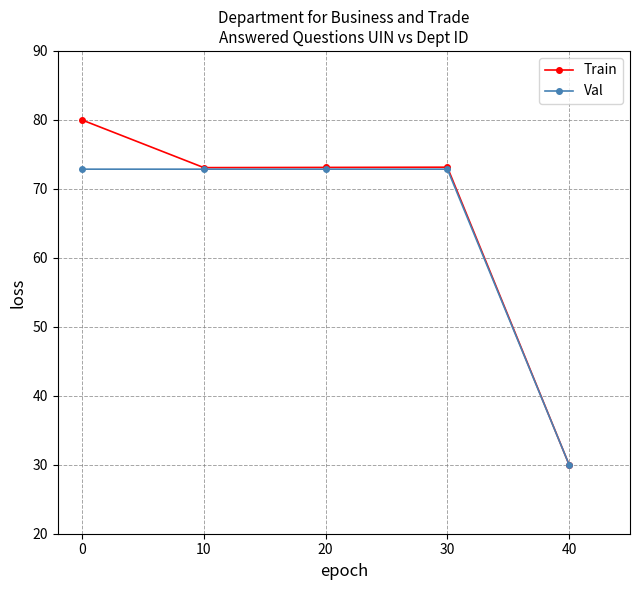

Reading right to left, what are all the values shown in this chart?

Train: 30.0	73.1	73.1	73.1	80.0
Val: 30.0	72.9	72.9	72.9	72.9